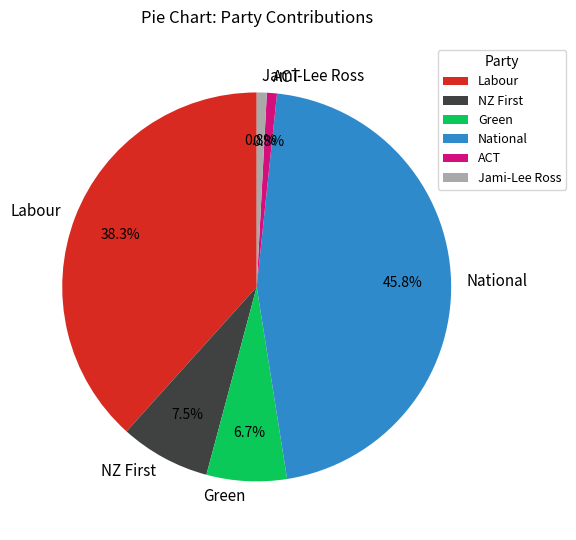

Count the number of slices in the pie.

6